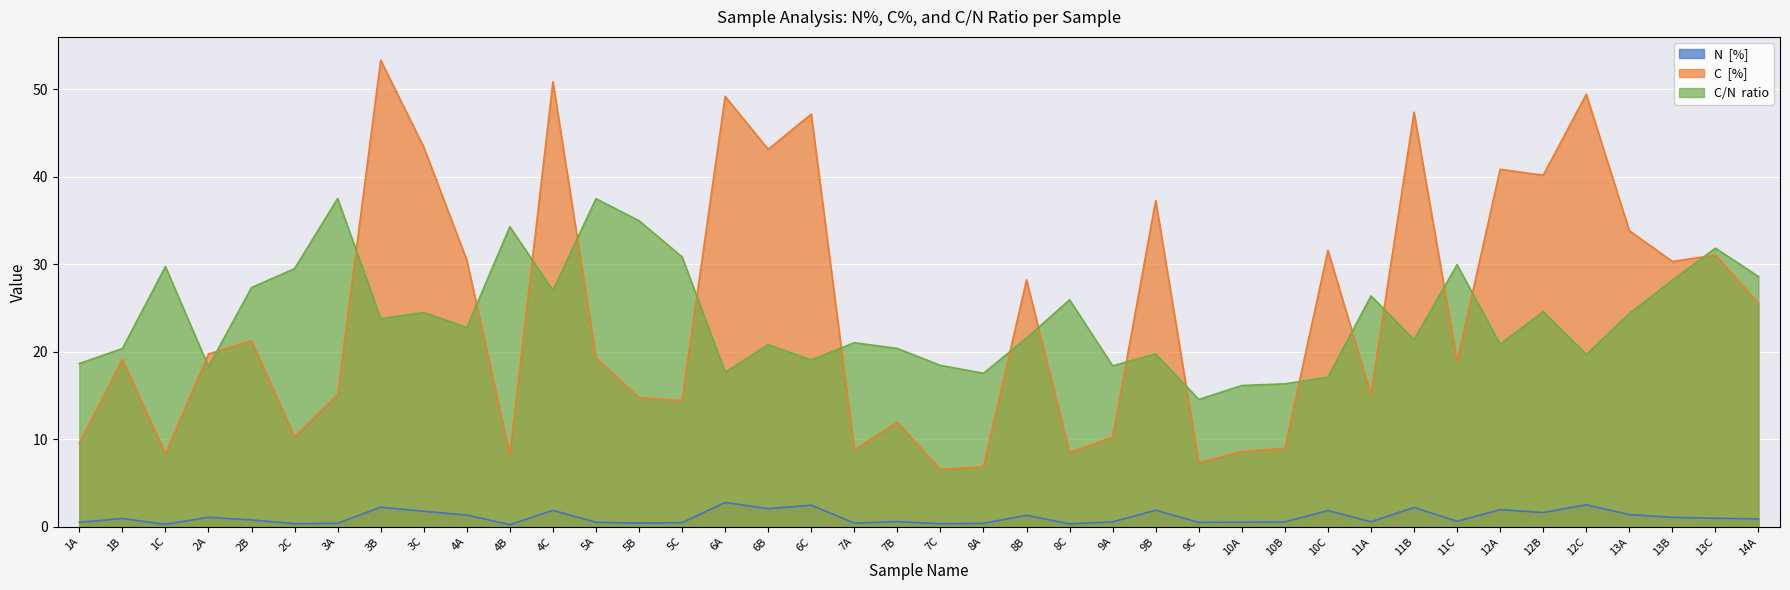

At which category is the sum across all series the highest?

4C